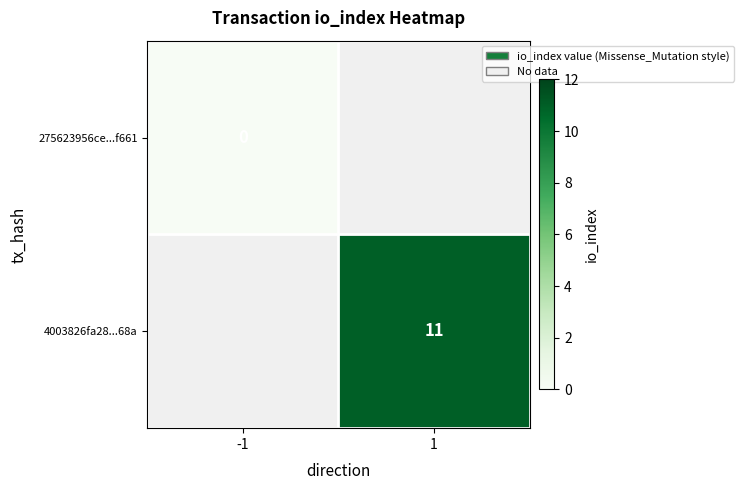

Rank the categories by 275623956ce...f661 value from highest to lowest.

-1, 1